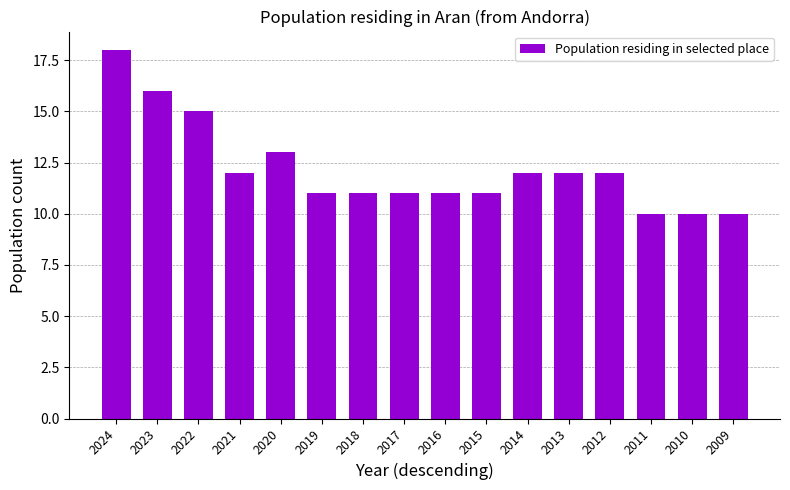

How many values are between 11 and 13?

10